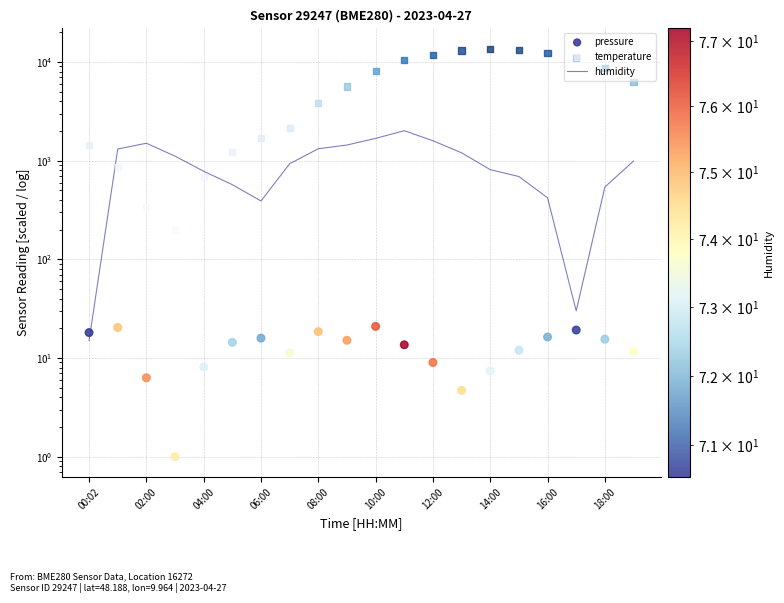

Which series has the largest total across all categories?

temperature